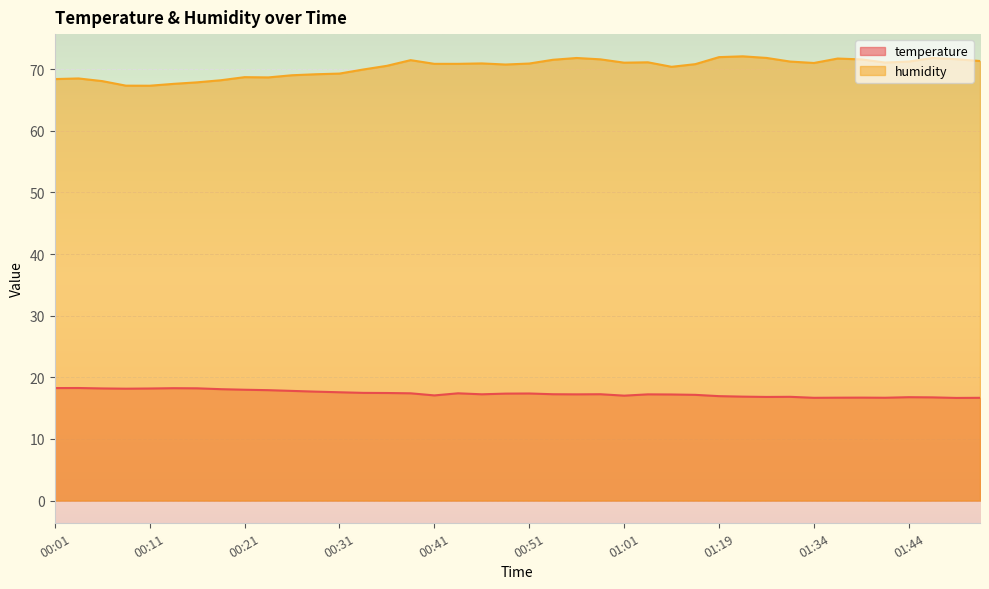

The temperature series shows 26.6 at 00:31. True or false?

False